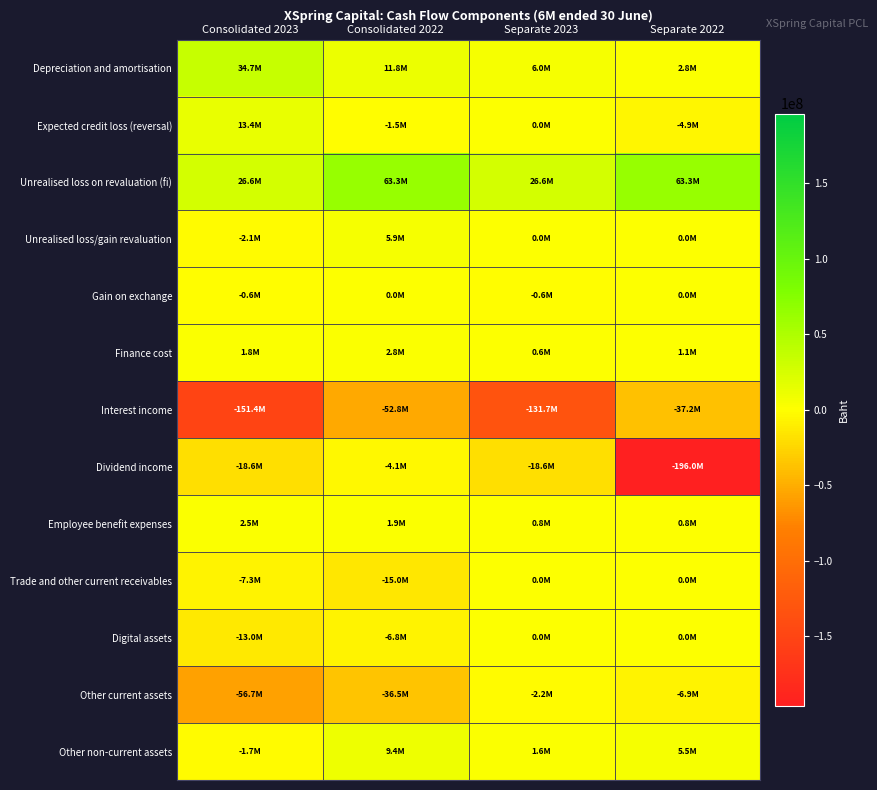

Rank the series by their maximum value, from highest to lowest.

Unrealised loss on revaluation (fi), Depreciation and amortisation, Expected credit loss (reversal), Other non-current assets, Unrealised loss/gain revaluation, Finance cost, Employee benefit expenses, Gain on exchange, Trade and other current receivables, Digital assets, Other current assets, Dividend income, Interest income